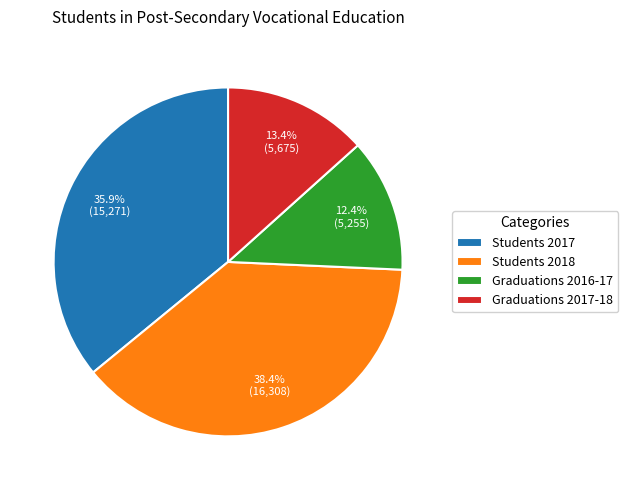

How many slices are in this pie chart?

4